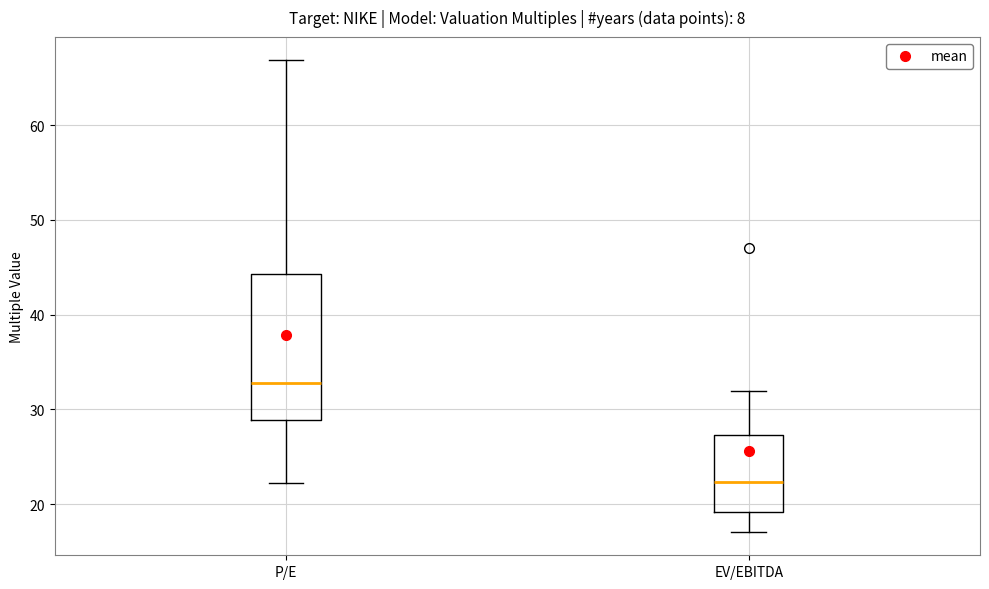

Reading left to right, read every box against the y-axis: the position of its median line, the range the box covers, and the ends of its whiskers. The values are not printed on the chart, so give them approximately, as read against the axis.

P/E: median 33, box 29 to 44, whiskers 22 to 67
EV/EBITDA: median 22, box 19 to 27, whiskers 17 to 32